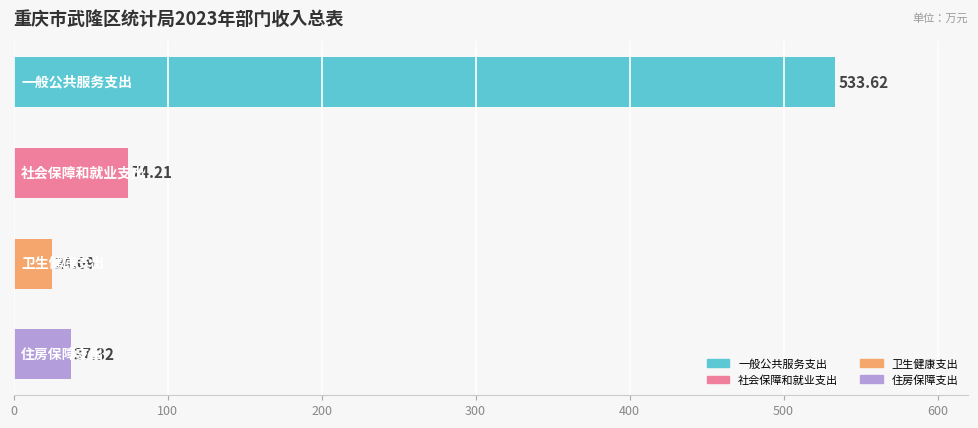

What is the sum of all values?

669.8